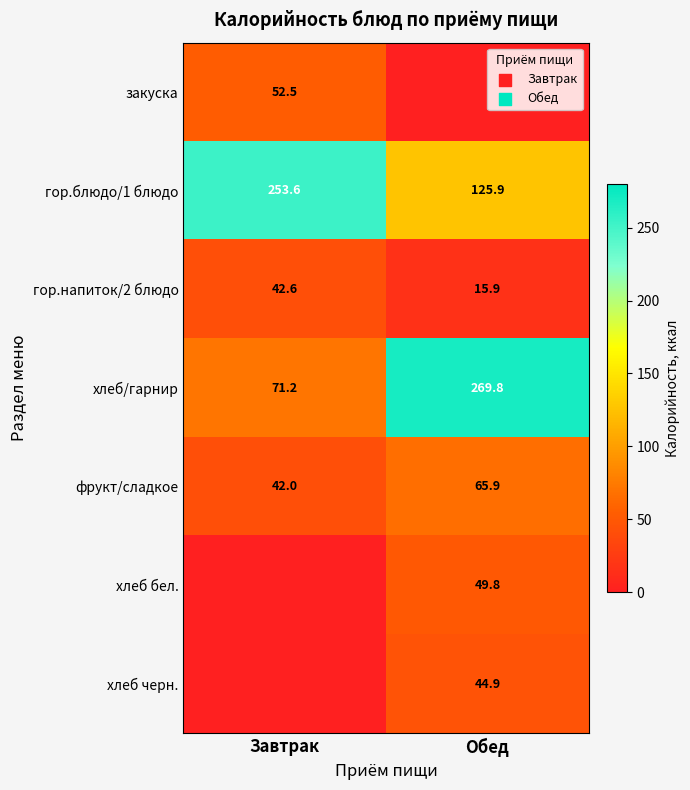

The хлеб/гарнир series shows 105.7 at Завтрак. True or false?

False